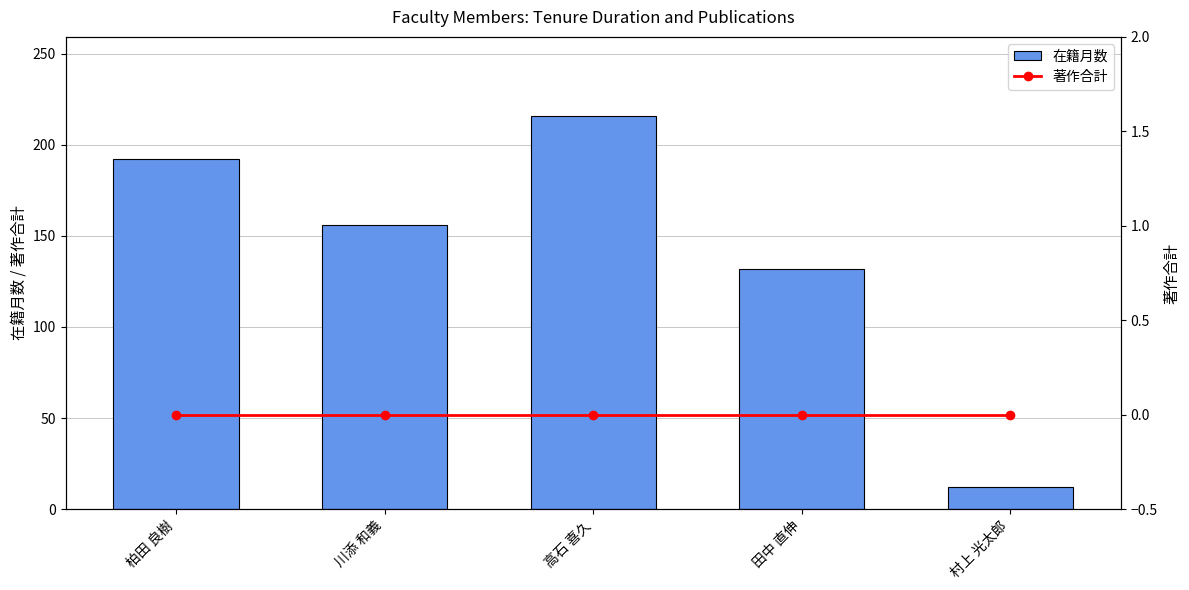

Rank the series by their maximum value, from lowest to highest.

著作合計, 在籍月数